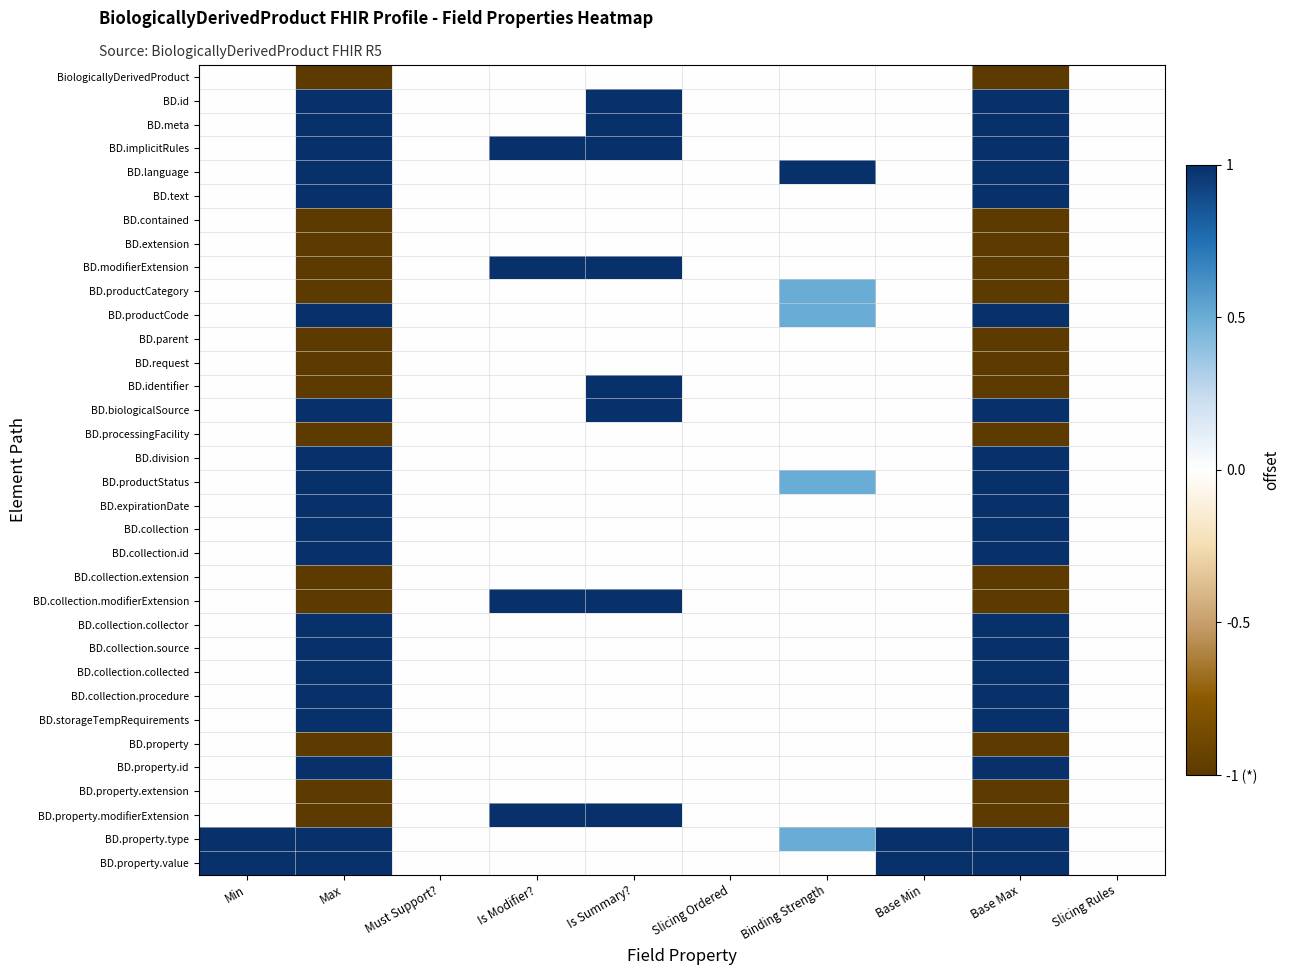

At which category is the sum across all series the highest?

Is Summary?